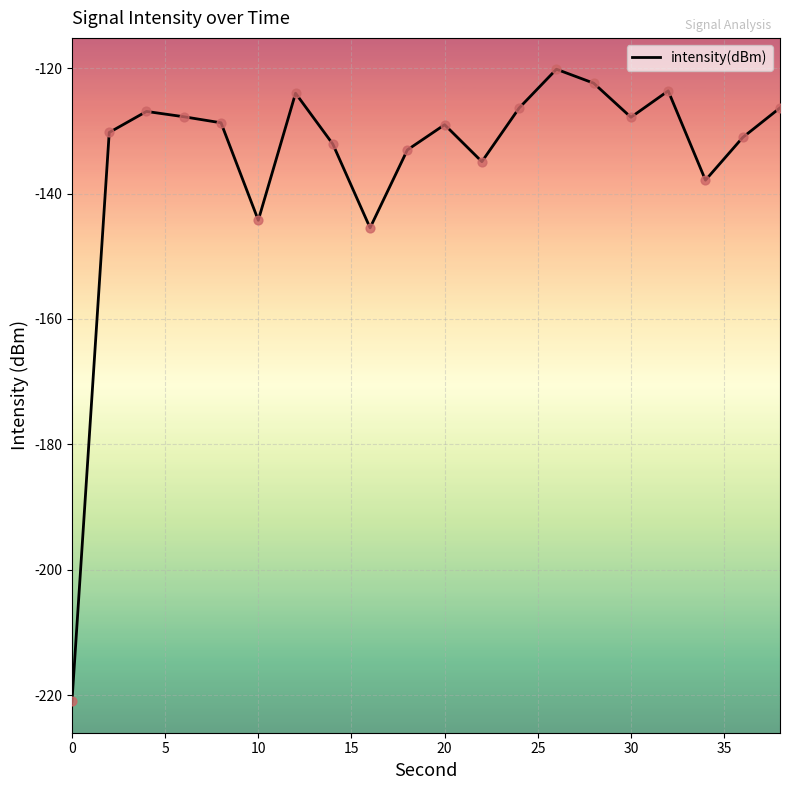

What is the maximum value shown in the chart?

-120.2